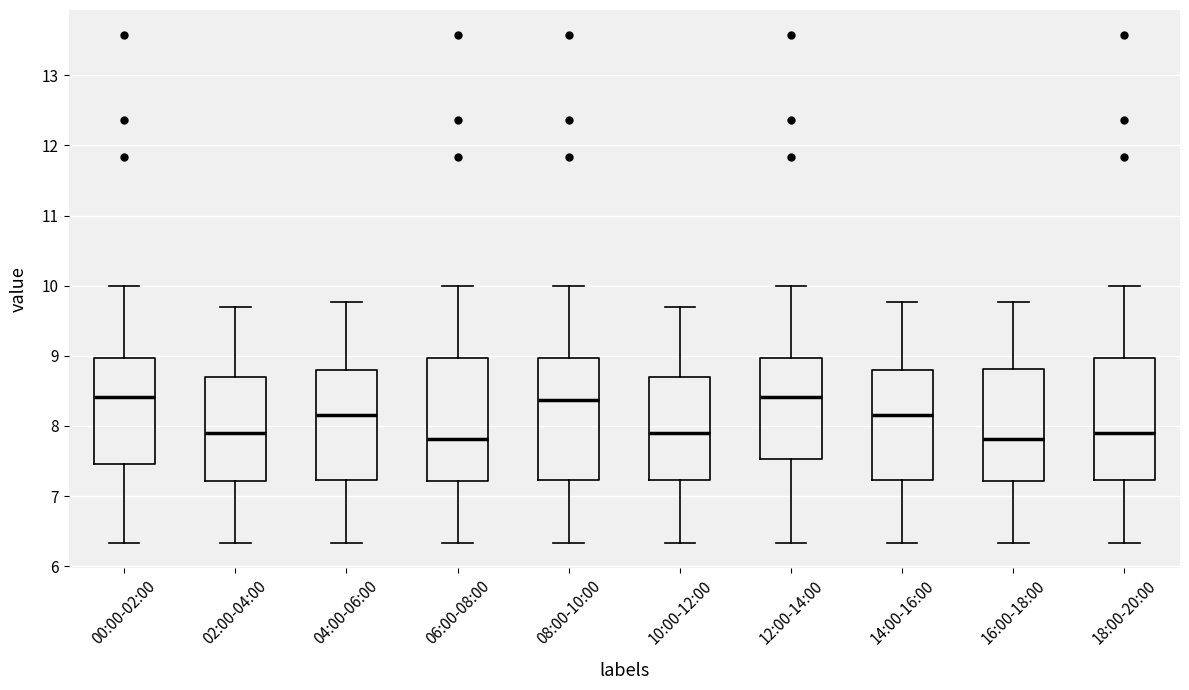

Where is the upper edge of the box for 18:00-20:00 on the y-axis? The values are not printed on the chart, so give them approximately, as read against the axis.

9.0